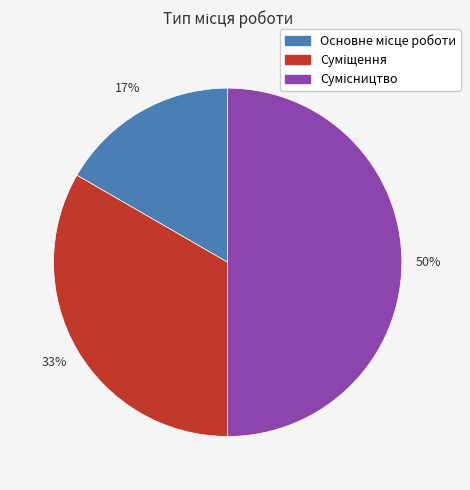

To the nearest percent, what is the average slice percentage?

33%